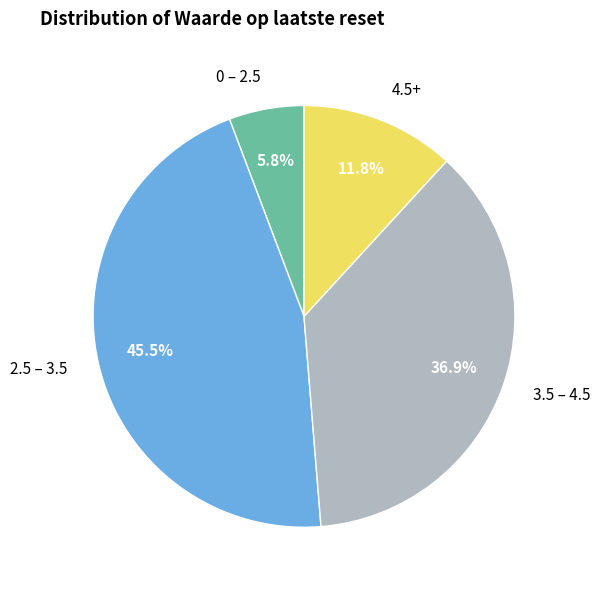

Approximately how many times larger is the value at 3.5 – 4.5 compared to 4.5+?

3.1